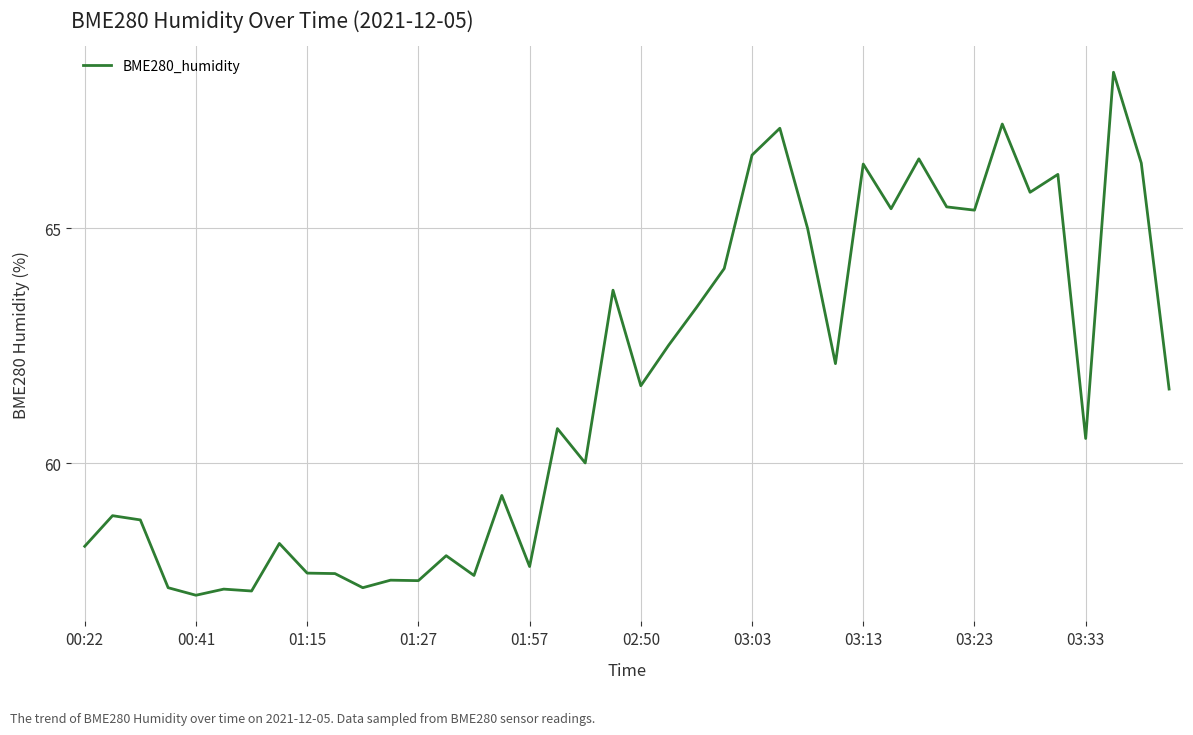

What is the maximum value shown in the chart?

68.3